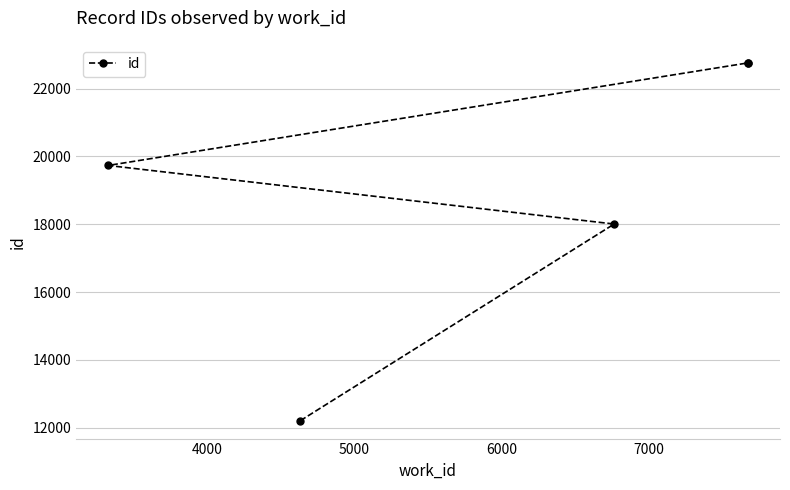

The value at 3000 is 2816. True or false?

False